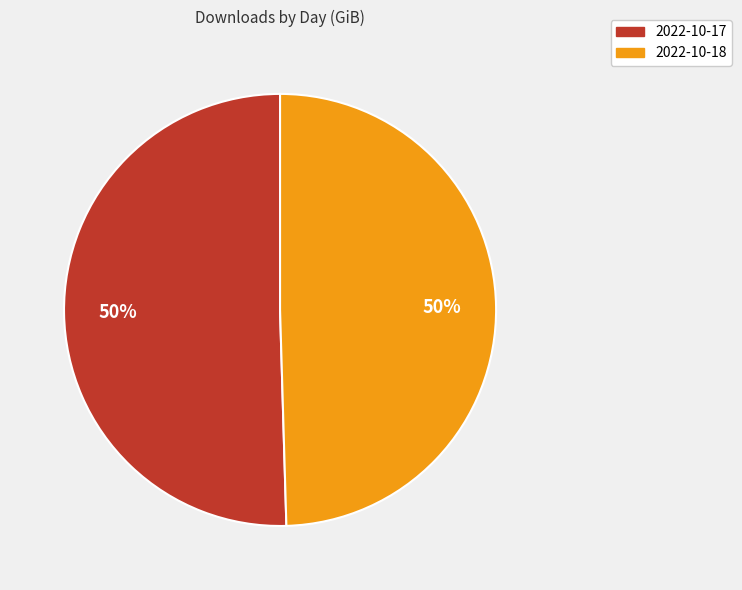

To the nearest percent, what is the average slice percentage?

50%